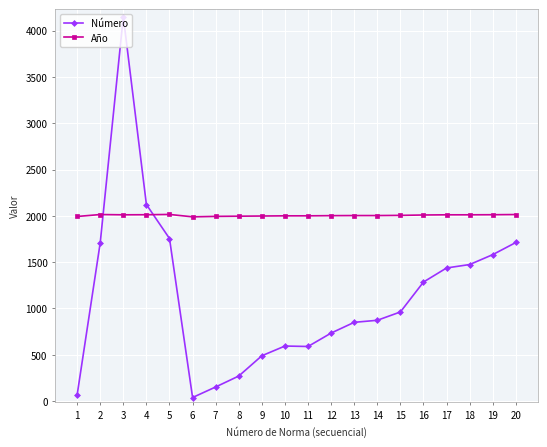

What is the spread (max minus min) of values at 10?

1406